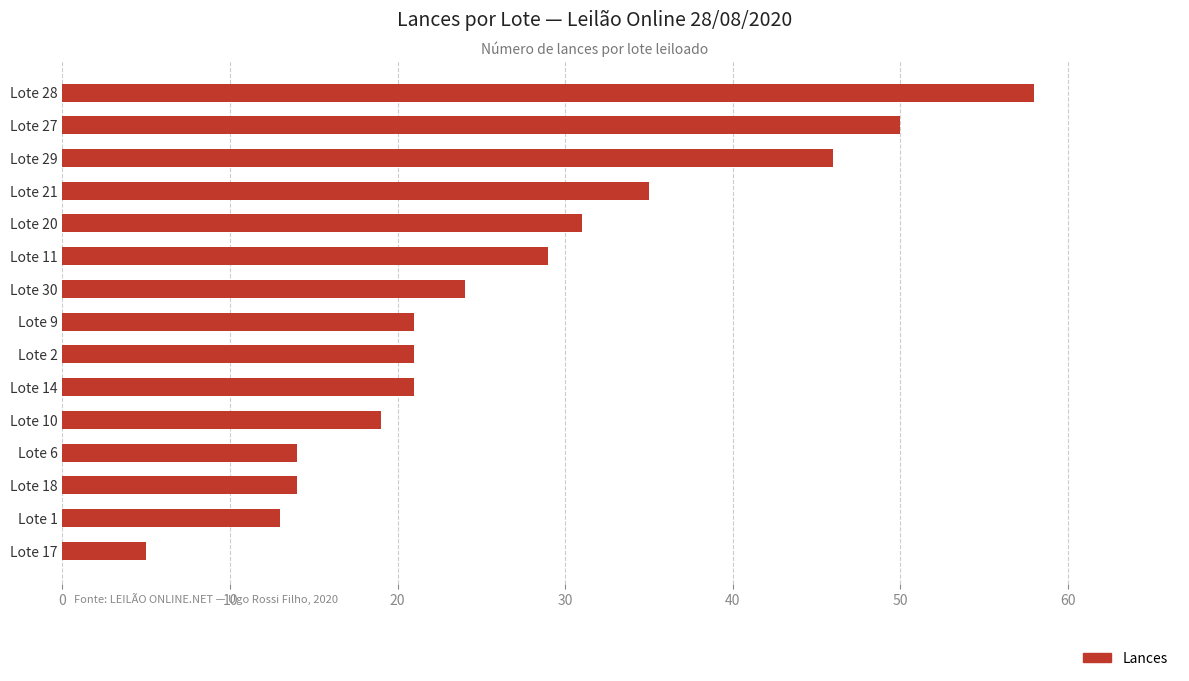

How many data points does each series have?

15